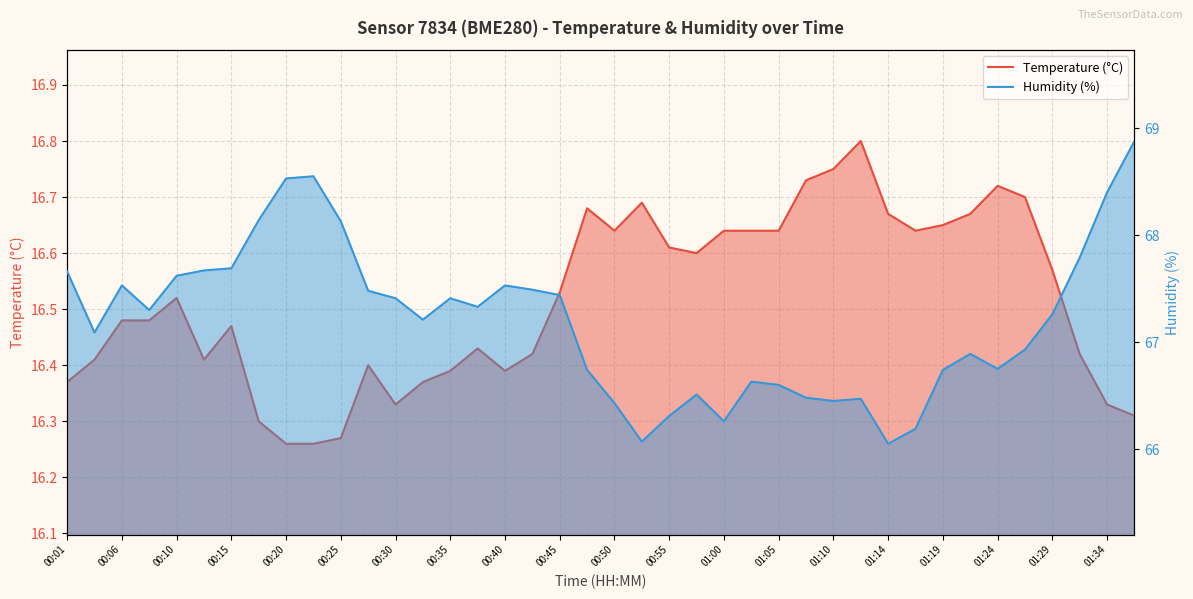

At how many categories does at least one series exceed 42?

40